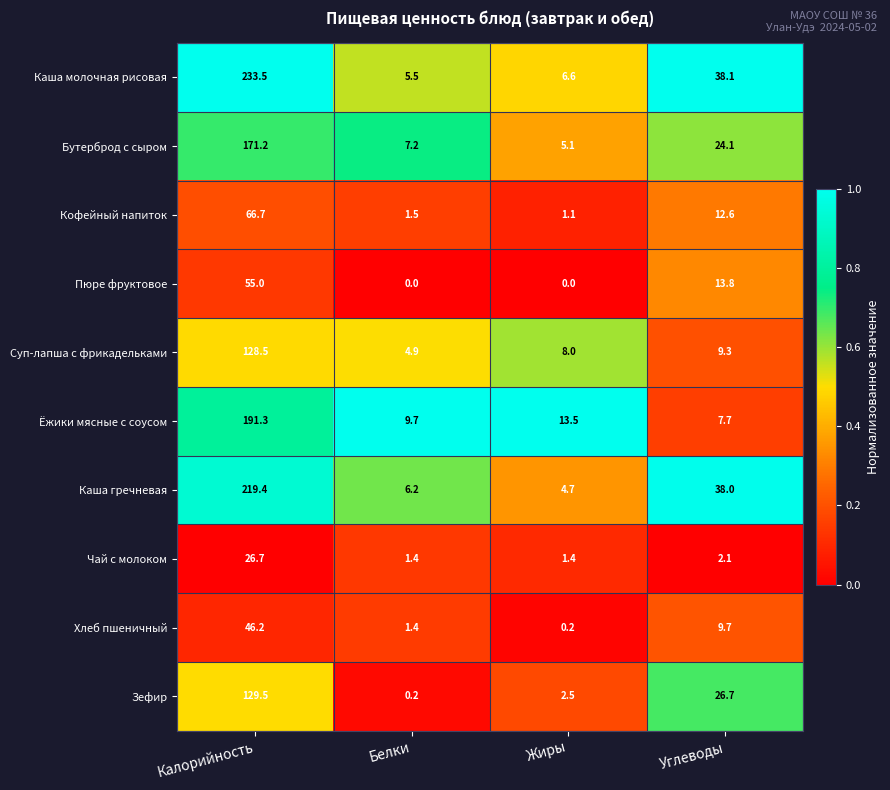

Which category has the highest value across all series?

Калорийность